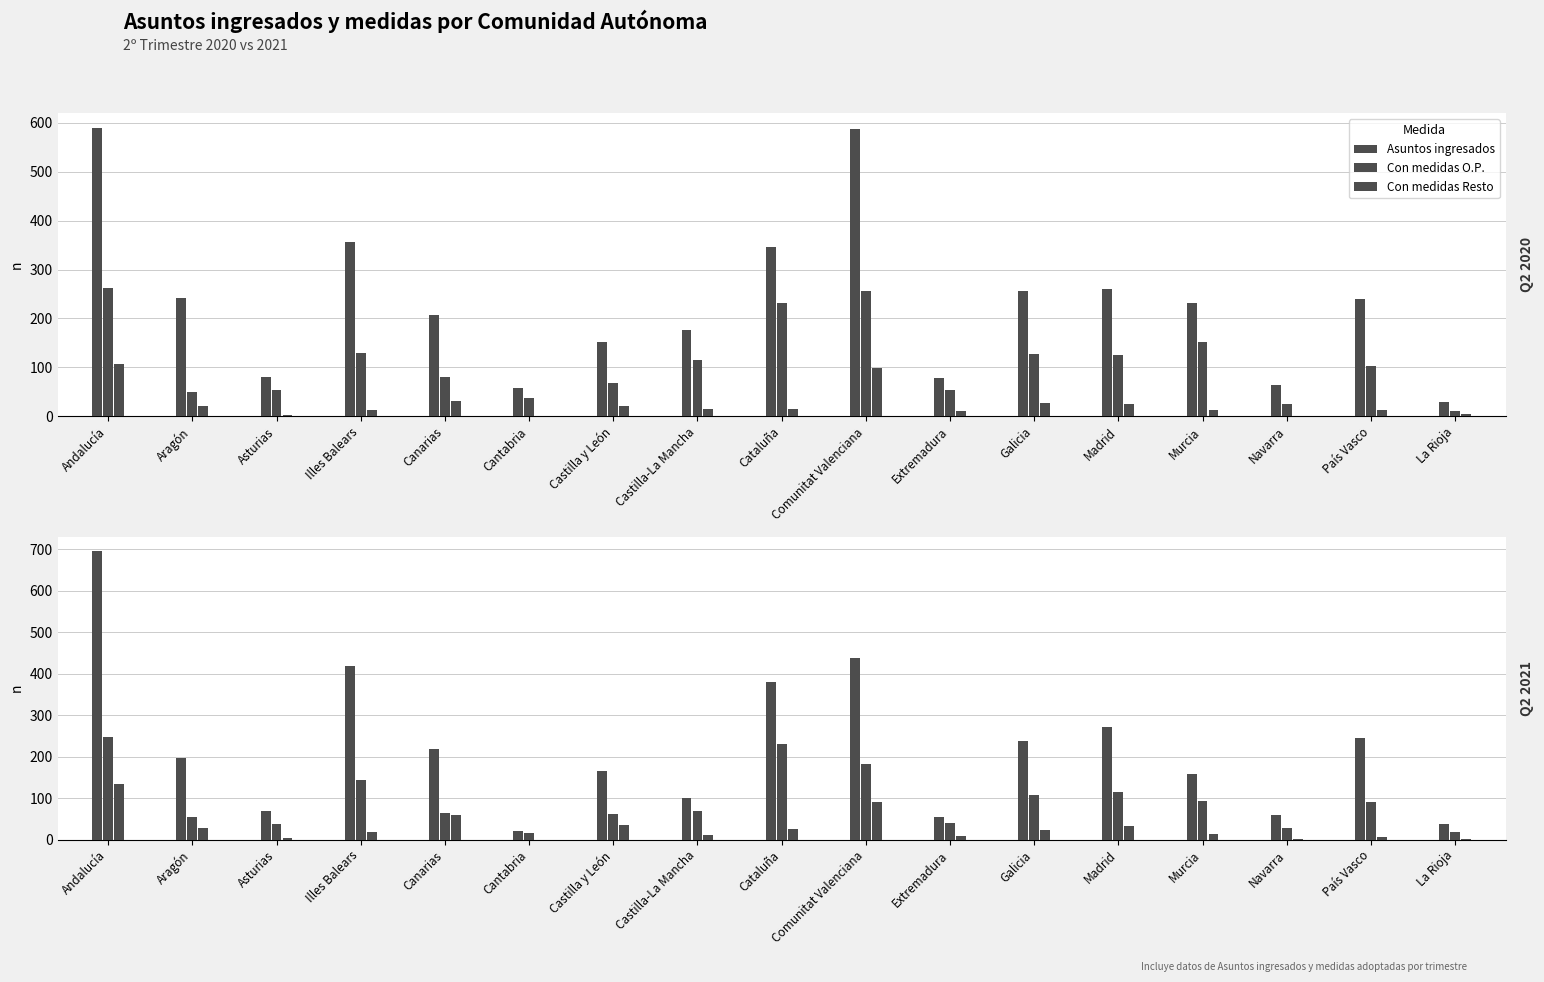

What is the lowest value of the Asuntos ingresados series?

21